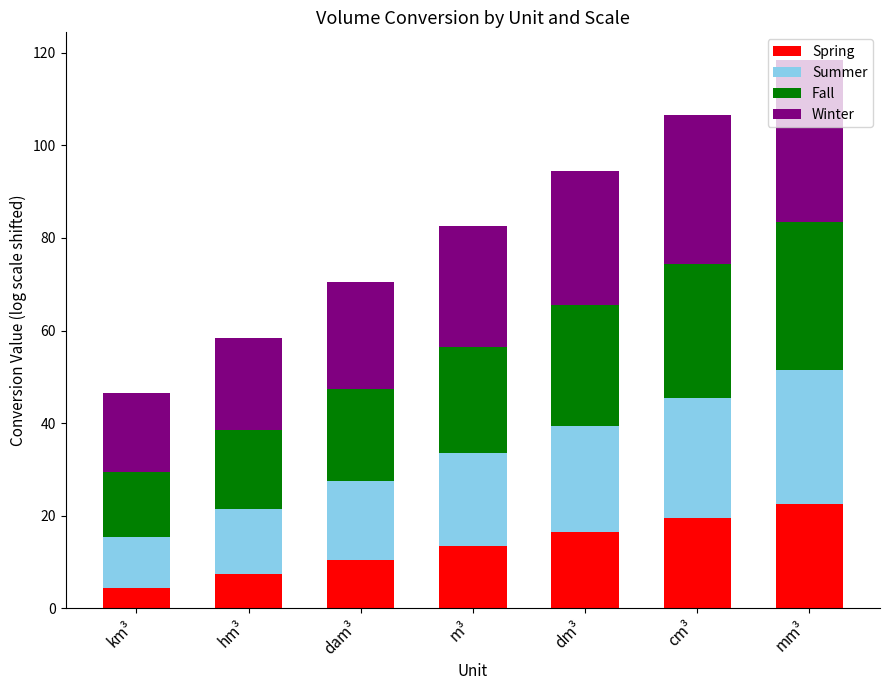

Which category has the lowest value in the Spring series?

km³